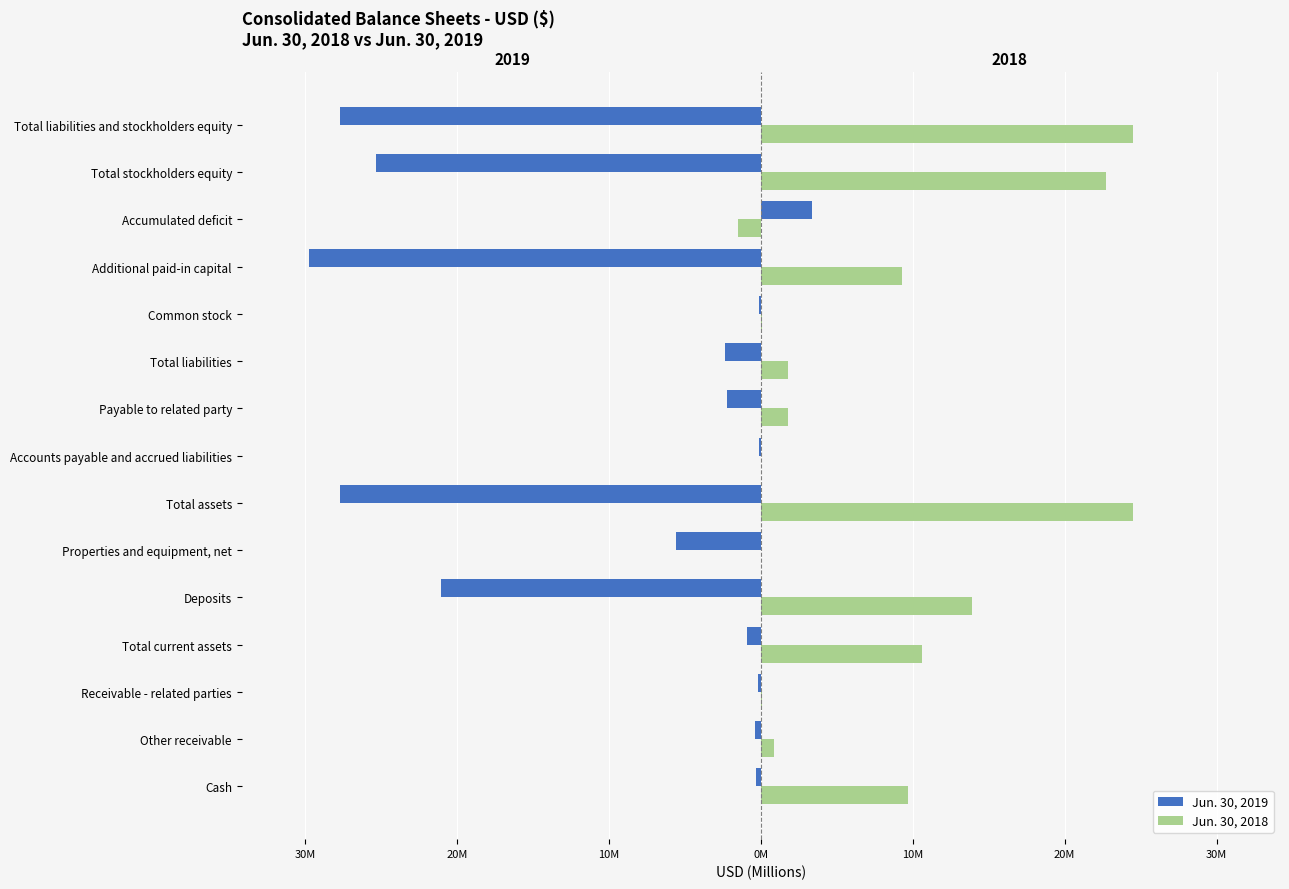

What are all the series names shown in the legend?

Jun. 30, 2019, Jun. 30, 2018